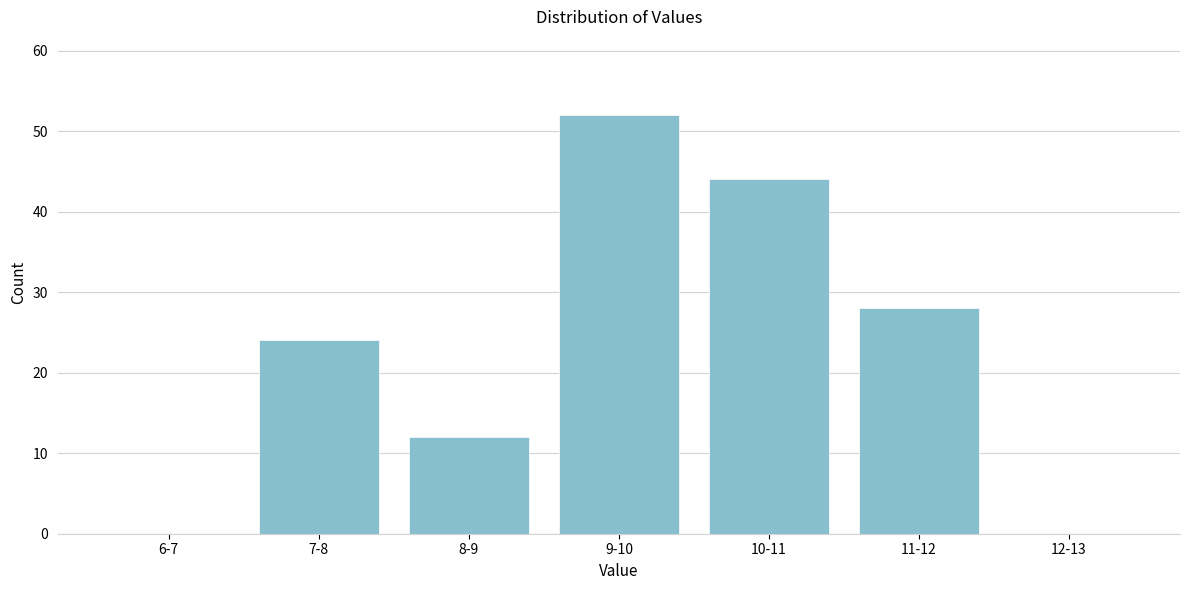

Reading left to right, transcribe all the data shown in this chart.

6-7=0	7-8=24	8-9=12	9-10=52	10-11=44	11-12=28	12-13=0